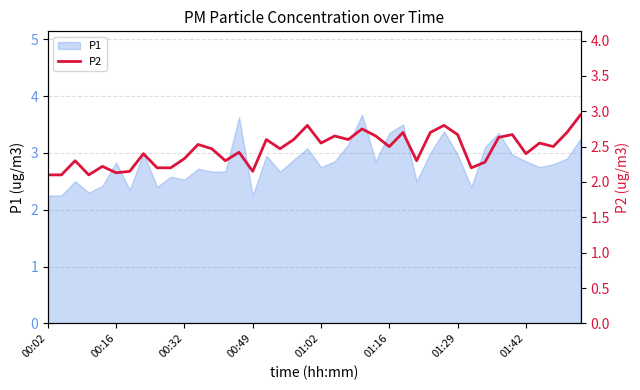

What is the highest value of the P1 series?

3.7